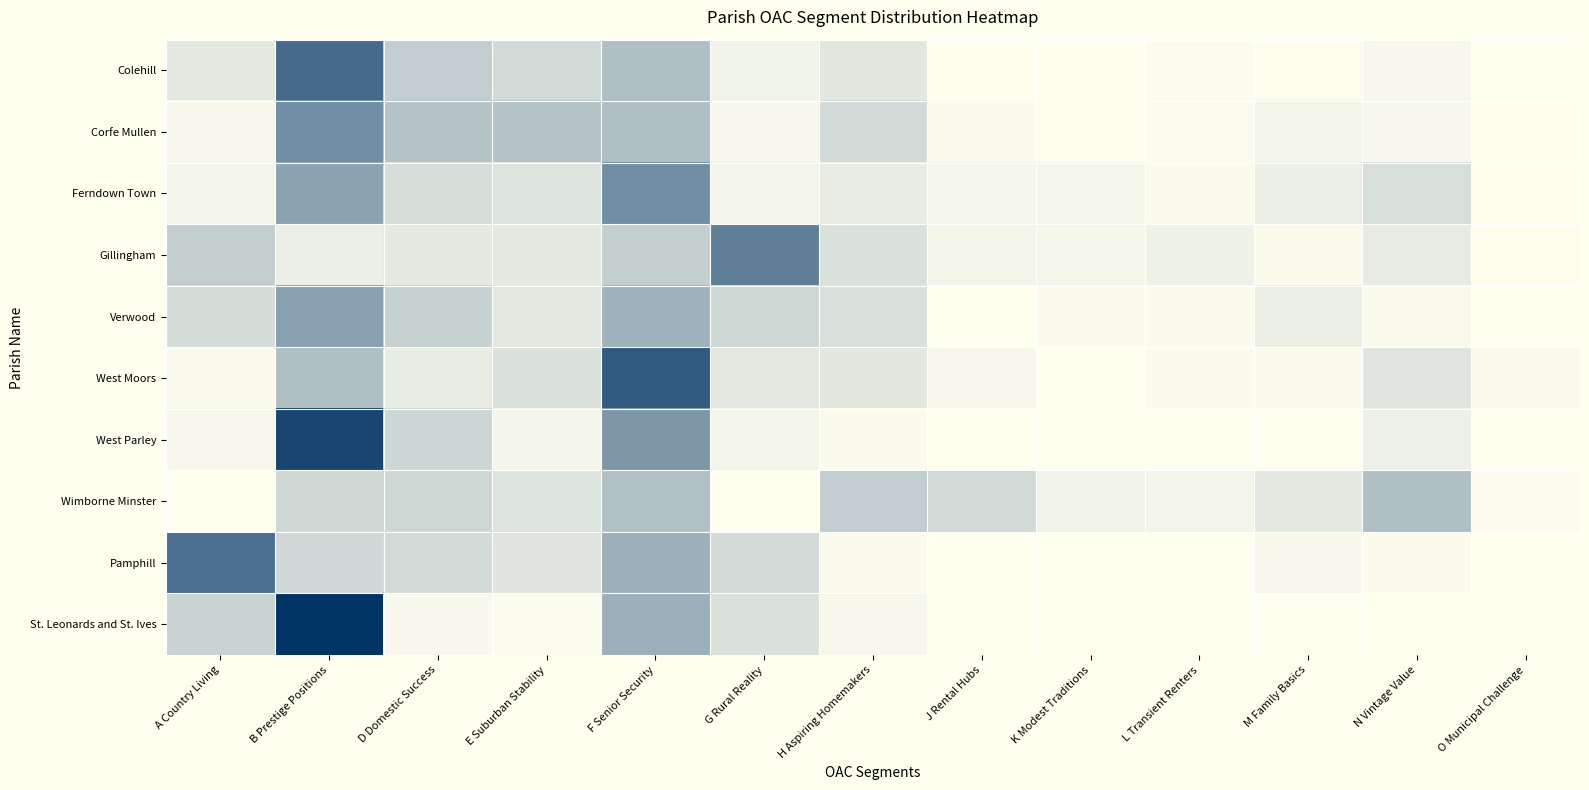

Which series changed the most between A Country Living and J Rental Hubs?

Pamphill